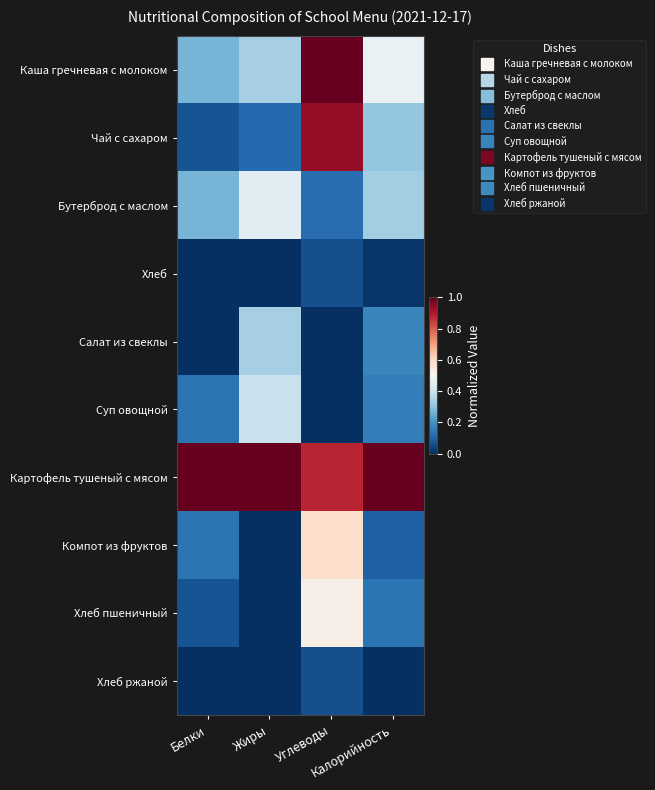

Reading left to right, transcribe all the data shown in this chart.

Каша гречневая с молоком: Белки=0.3	Жиры=0.3	Углеводы=1.0	Калорийность=0.5
Чай с сахаром: Белки=0.1	Жиры=0.1	Углеводы=0.9	Калорийность=0.3
Бутерброд с маслом: Белки=0.3	Жиры=0.4	Углеводы=0.1	Калорийность=0.3
Хлеб: Белки=0.0	Жиры=0.0	Углеводы=0.1	Калорийность=0.0
Салат из свеклы: Белки=0.0	Жиры=0.3	Углеводы=0.0	Калорийность=0.2
Суп овощной: Белки=0.1	Жиры=0.4	Углеводы=0.0	Калорийность=0.2
Картофель тушеный с мясом: Белки=1.0	Жиры=1.0	Углеводы=0.9	Калорийность=1.0
Компот из фруктов: Белки=0.1	Жиры=0.0	Углеводы=0.6	Калорийность=0.1
Хлеб пшеничный: Белки=0.1	Жиры=0.0	Углеводы=0.5	Калорийность=0.1
Хлеб ржаной: Белки=0.0	Жиры=0.0	Углеводы=0.1	Калорийность=0.0